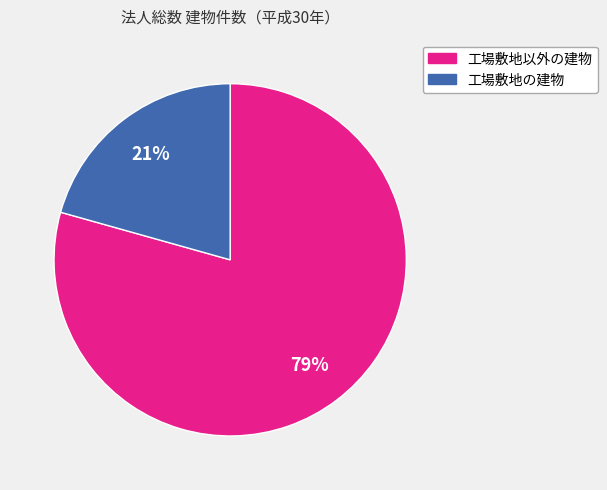

To the nearest percent, what is the average slice percentage?

50%